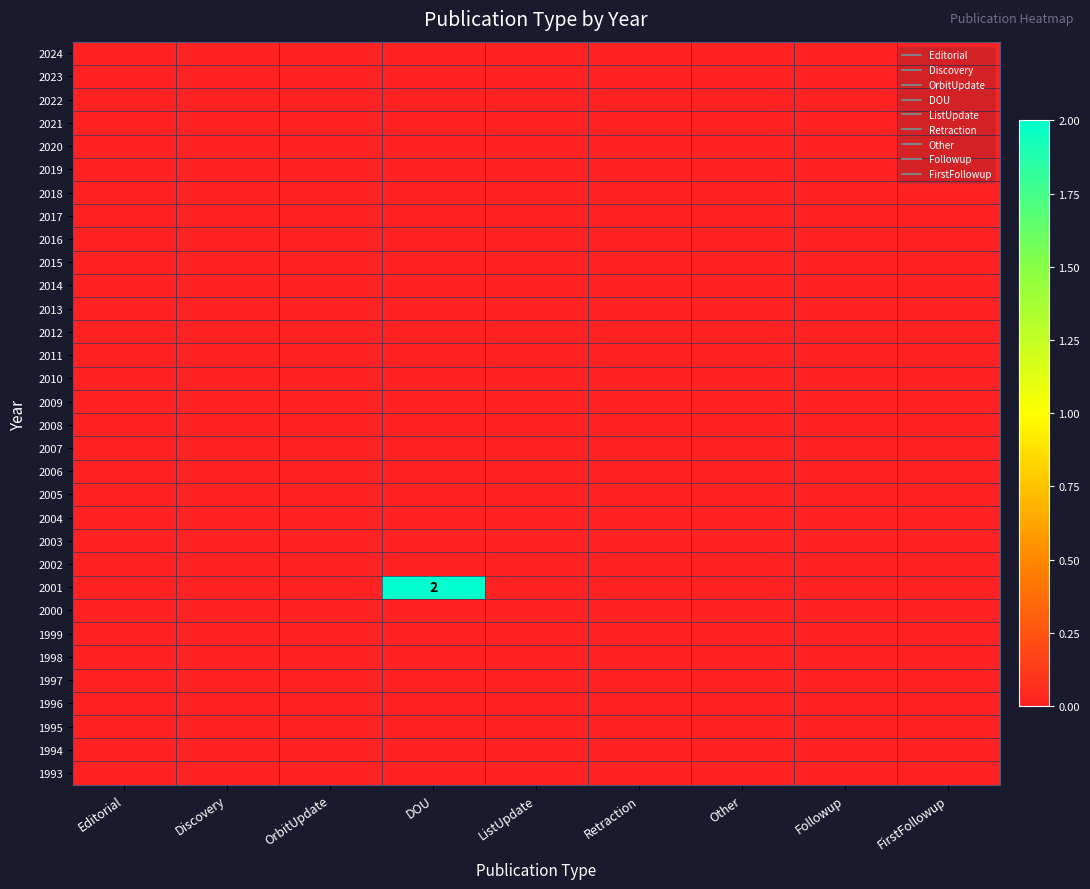

At which category does the chart reach its peak across all series?

DOU